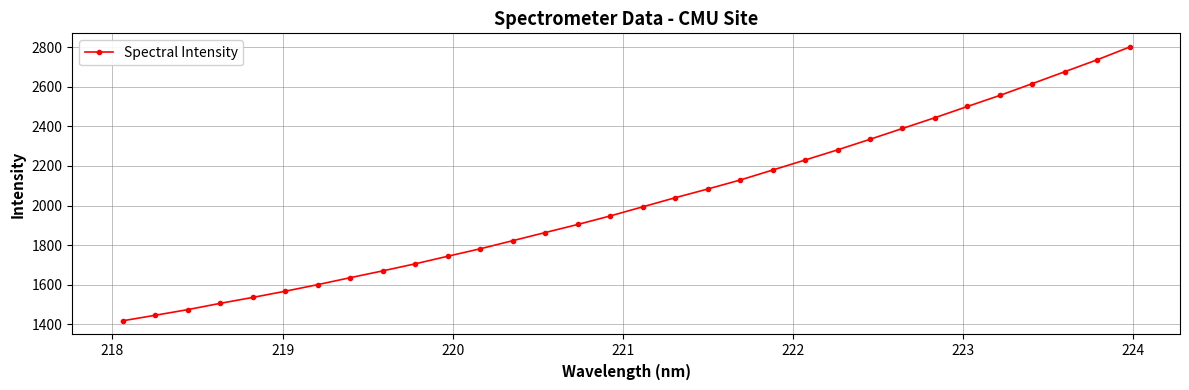

What is the value of the 2nd point from the left?

1445.7